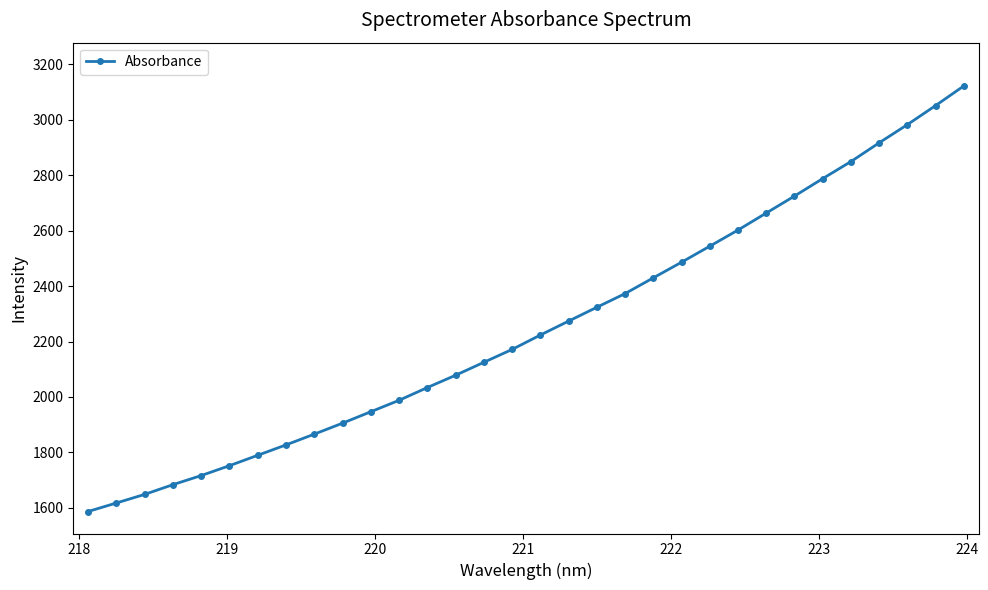

What is the average value?

2252.8